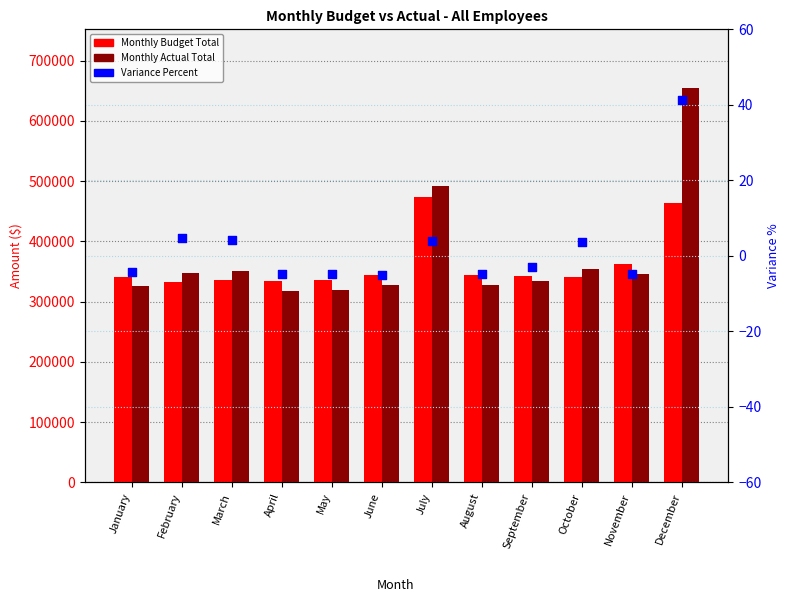

Which series has the largest total across all categories?

Monthly Actual Total